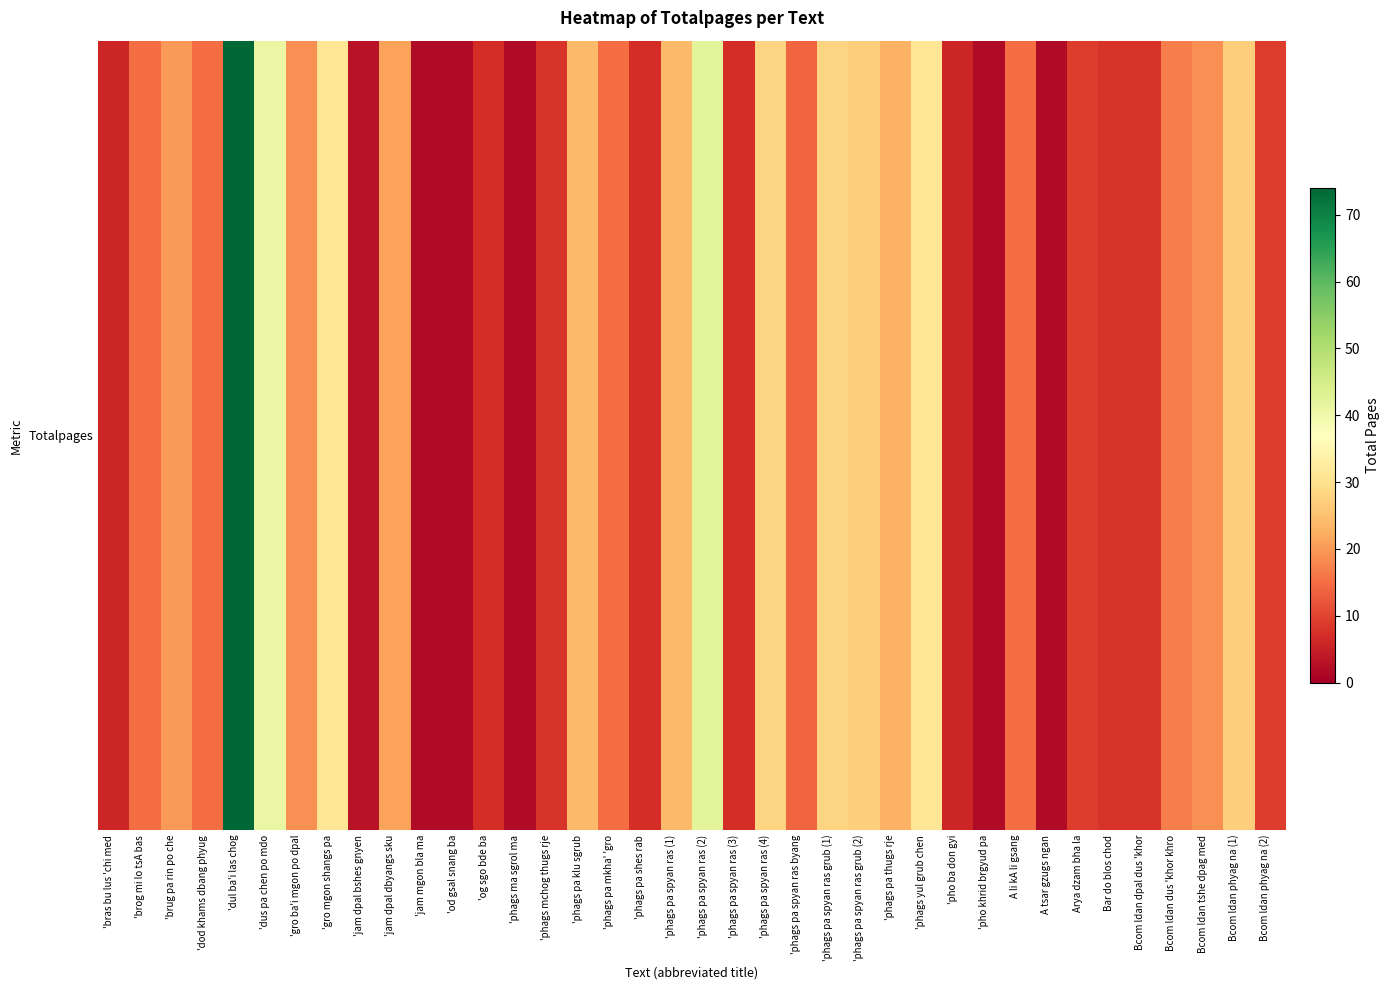

What is the change in value from 'jam dpal bshes gnyen to Bar do blos chod?

+5